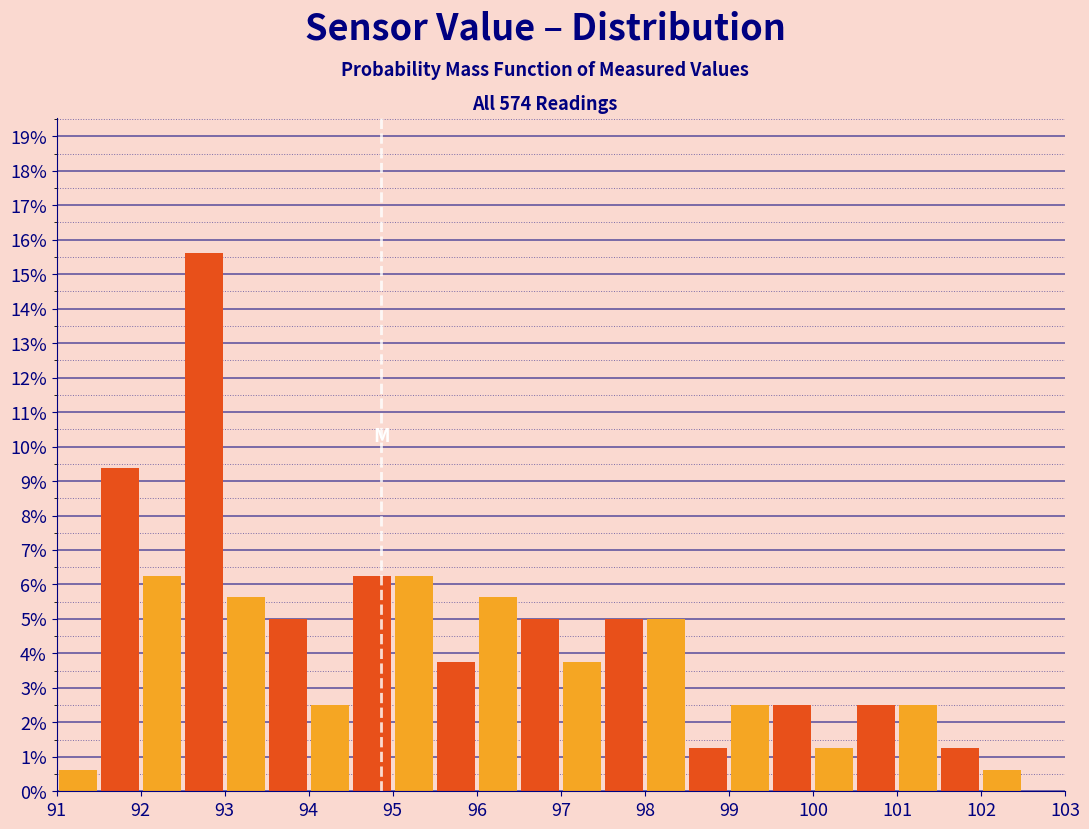

How tall is the bar that spans 91.0 to 91.5 on the x-axis? The values are not printed on the chart, so give them approximately, as read against the axis.

0.6